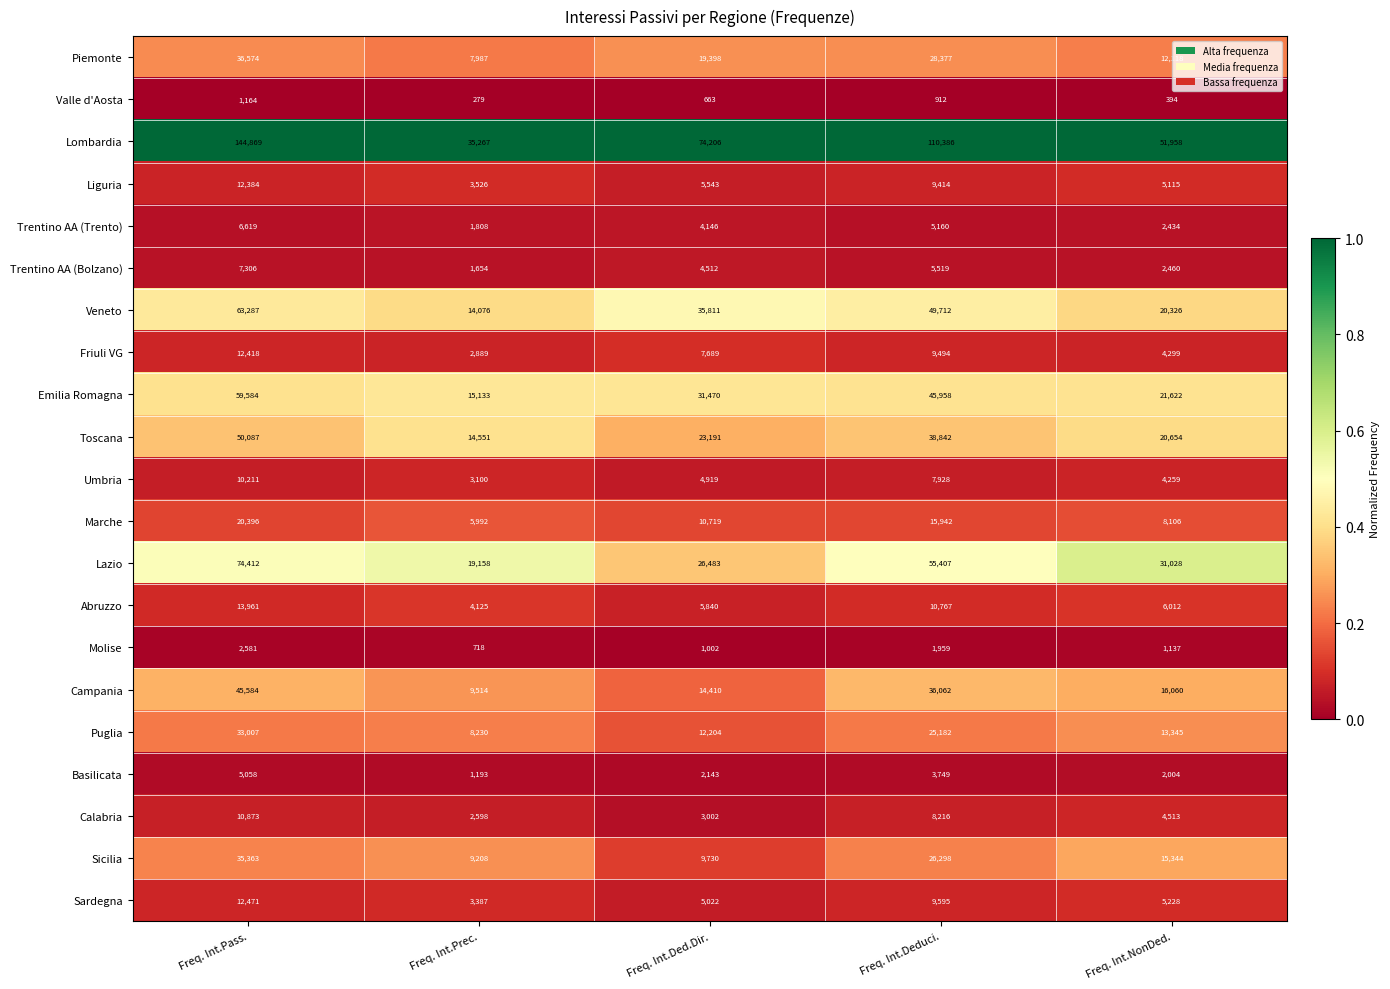

At Freq. Int.Ded.Dir., list the series in order from smallest to largest.

Valle d'Aosta, Molise, Basilicata, Calabria, Trentino AA (Trento), Trentino AA (Bolzano), Umbria, Sardegna, Liguria, Abruzzo, Friuli VG, Sicilia, Marche, Puglia, Campania, Piemonte, Toscana, Lazio, Emilia Romagna, Veneto, Lombardia